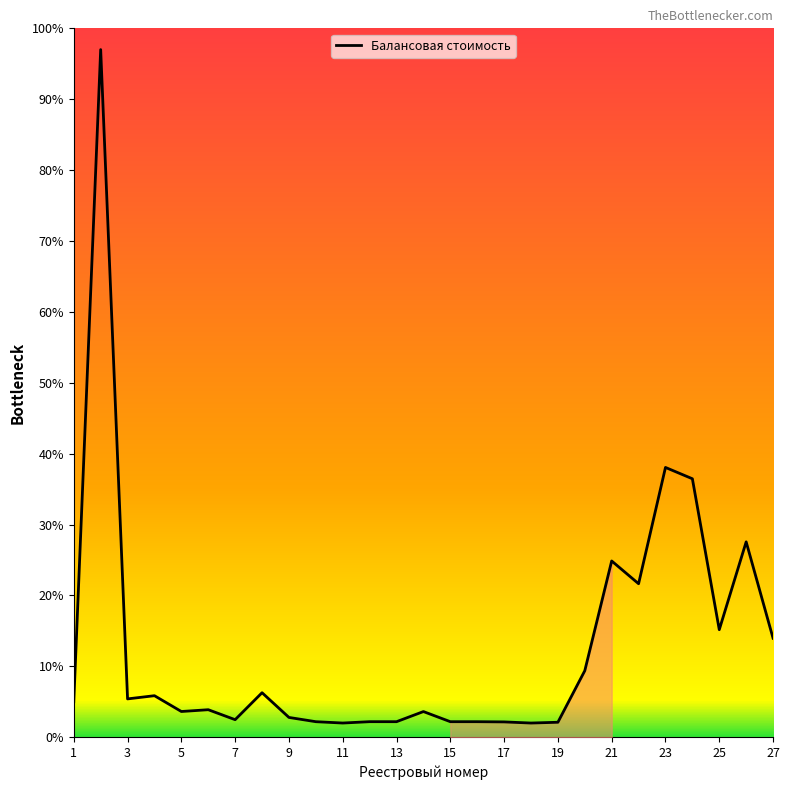

How many distinct data groups are displayed?

1